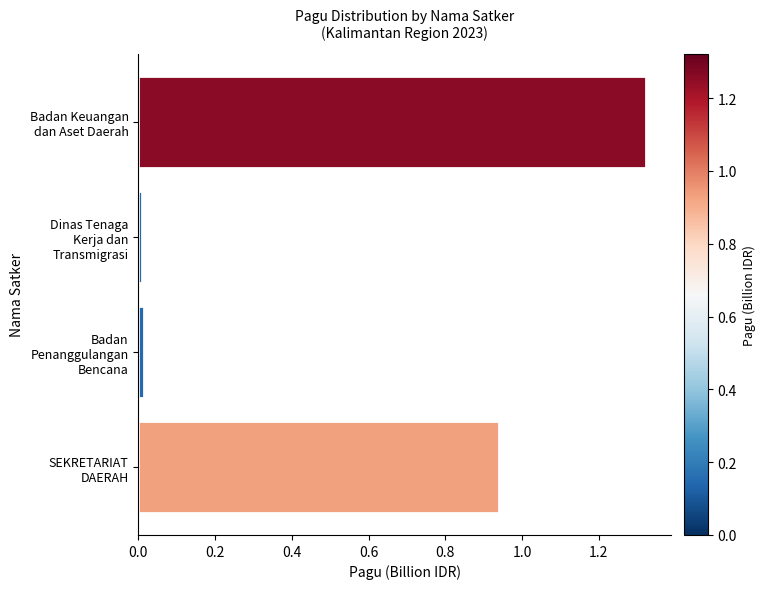

What is the sum of all values?

2.3